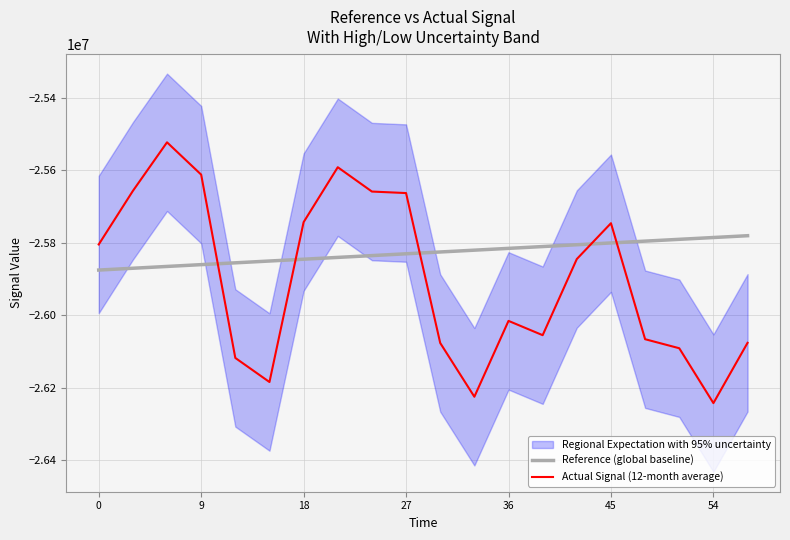

The value of Reference (global baseline) at 18 is -17418544.0. True or false?

False